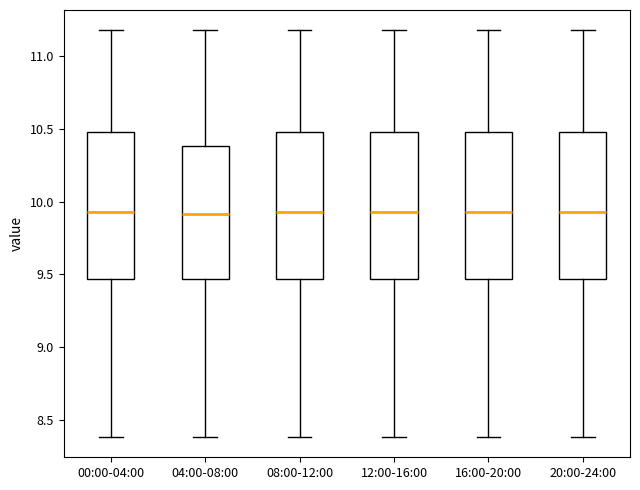

Reading left to right, read every box against the y-axis: the position of its median line, the range the box covers, and the ends of its whiskers. The values are not printed on the chart, so give them approximately, as read against the axis.

00:00-04:00: median 9.95, box 9.45 to 10.50, whiskers 8.40 to 11.20
04:00-08:00: median 9.90, box 9.45 to 10.40, whiskers 8.40 to 11.20
08:00-12:00: median 9.95, box 9.45 to 10.50, whiskers 8.40 to 11.20
12:00-16:00: median 9.95, box 9.45 to 10.50, whiskers 8.40 to 11.20
16:00-20:00: median 9.95, box 9.45 to 10.50, whiskers 8.40 to 11.20
20:00-24:00: median 9.95, box 9.45 to 10.50, whiskers 8.40 to 11.20